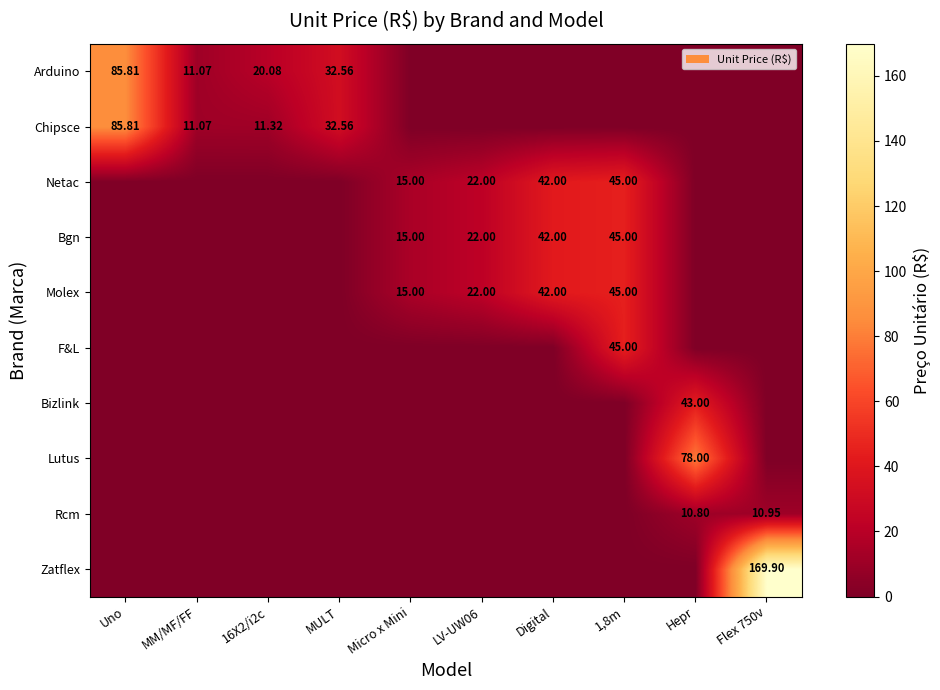

What is the average value of the F&L series?

4.5